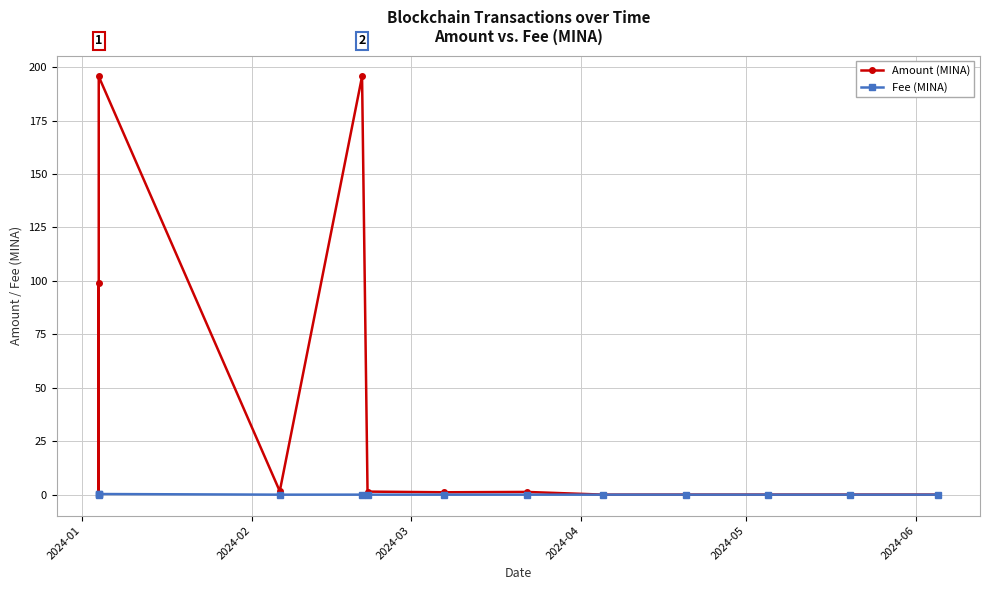

Where is the first local minimum for Amount (MINA)?

2024-02